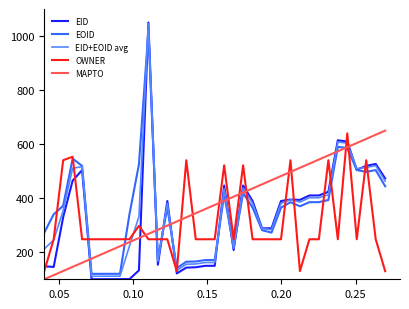

How many times do EID+EOID avg and MAPTO cross each other?

11